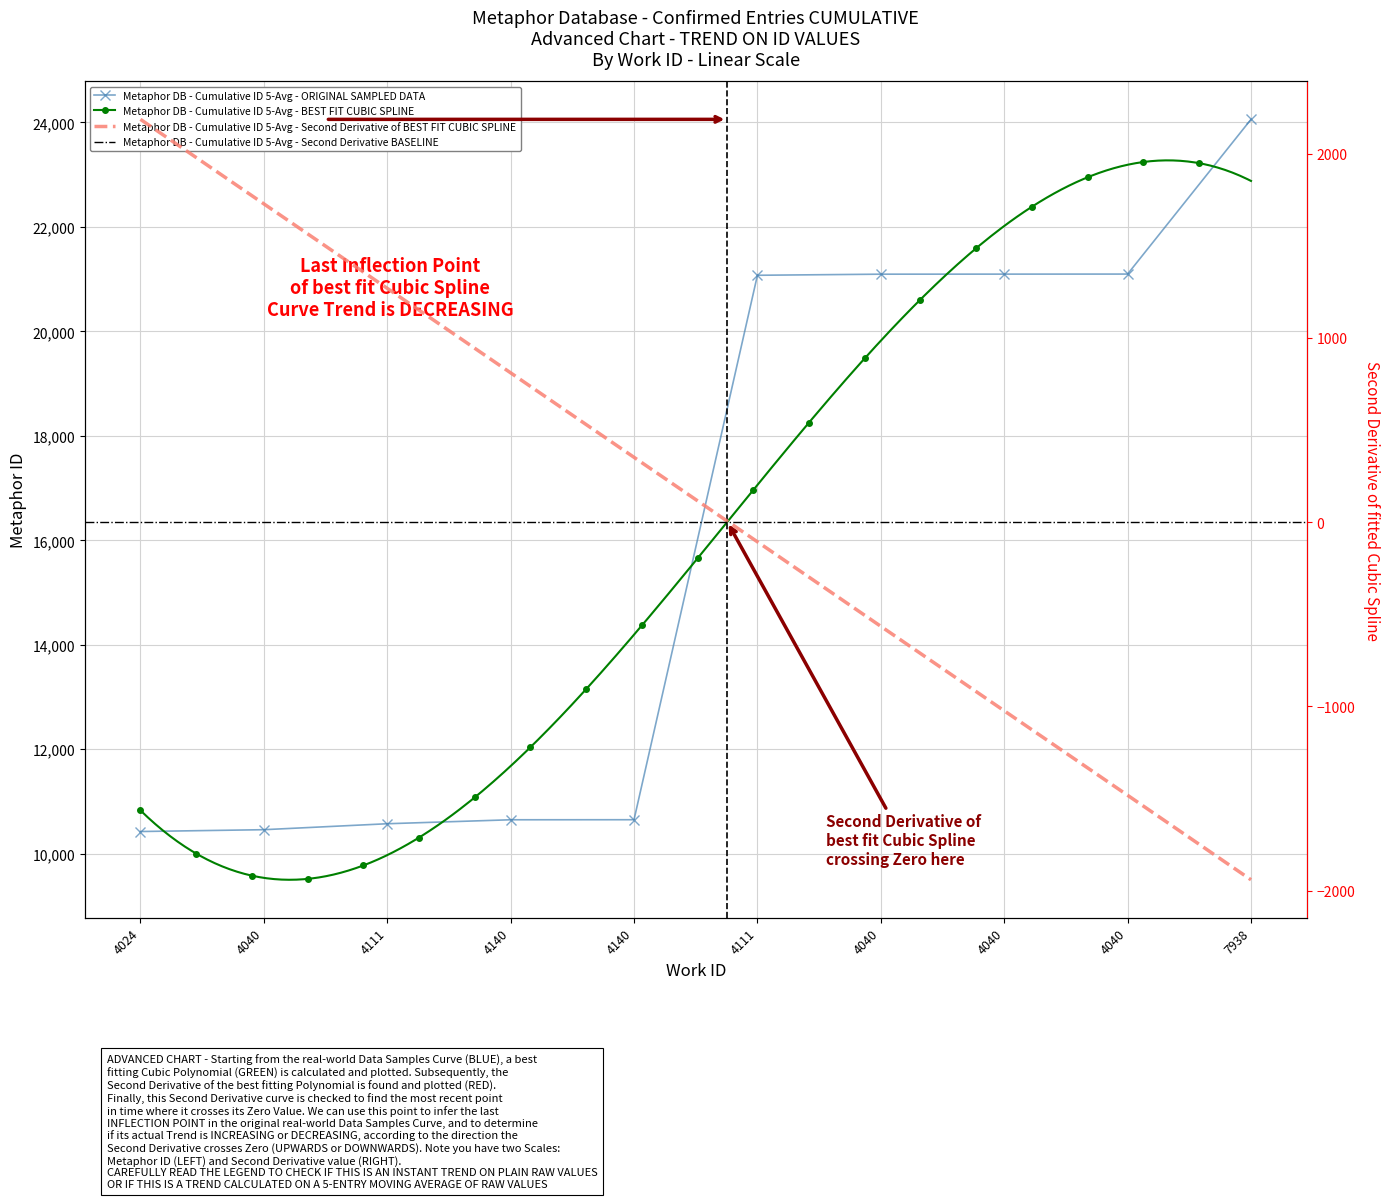

Approximately how many times larger is the value at 7938 compared to 4111?

2.3